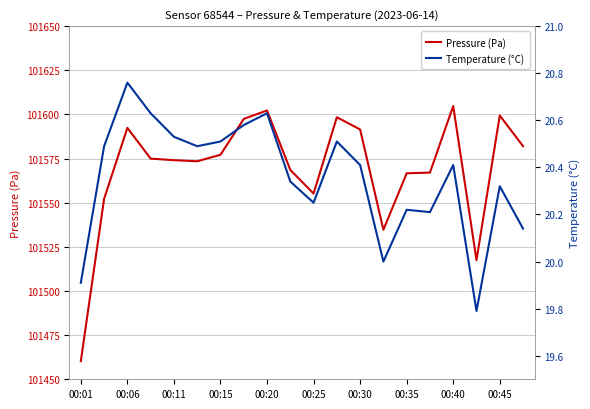

Is it true that Pressure (Pa) equals 181465.8 at 00:45?

False